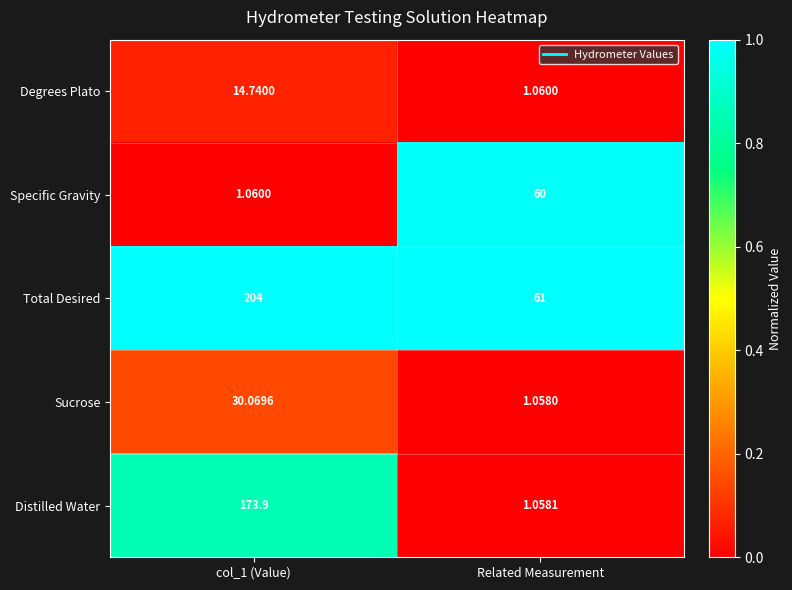

At which category does the chart reach its minimum across all series?

Related Measurement